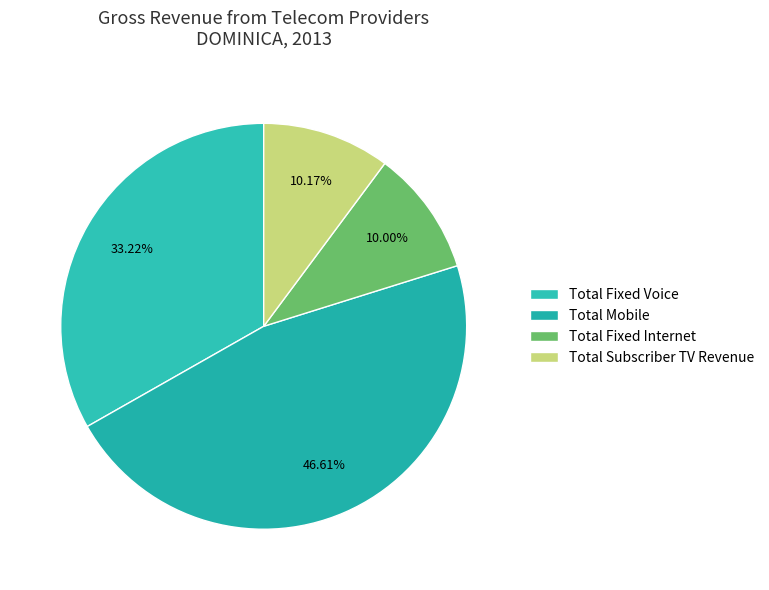

Approximately how many times larger is the value at Total Fixed Voice compared to Total Subscriber TV Revenue?

3.3